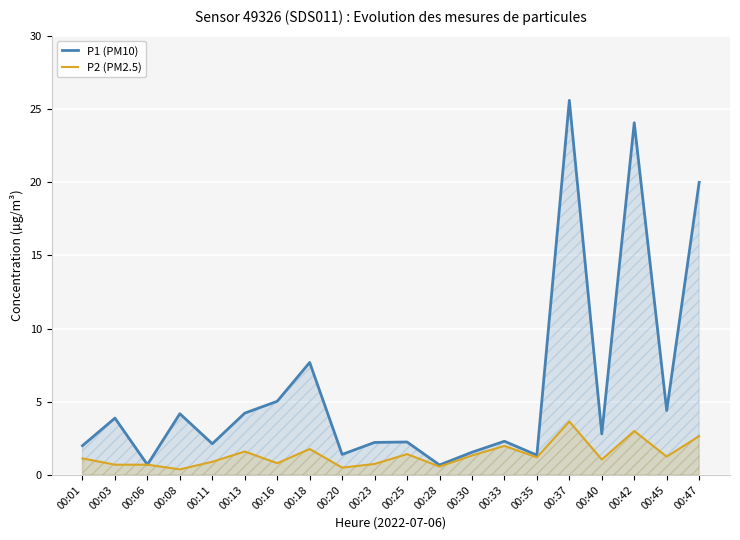

Does the chart display data point markers on the line(s)?

No